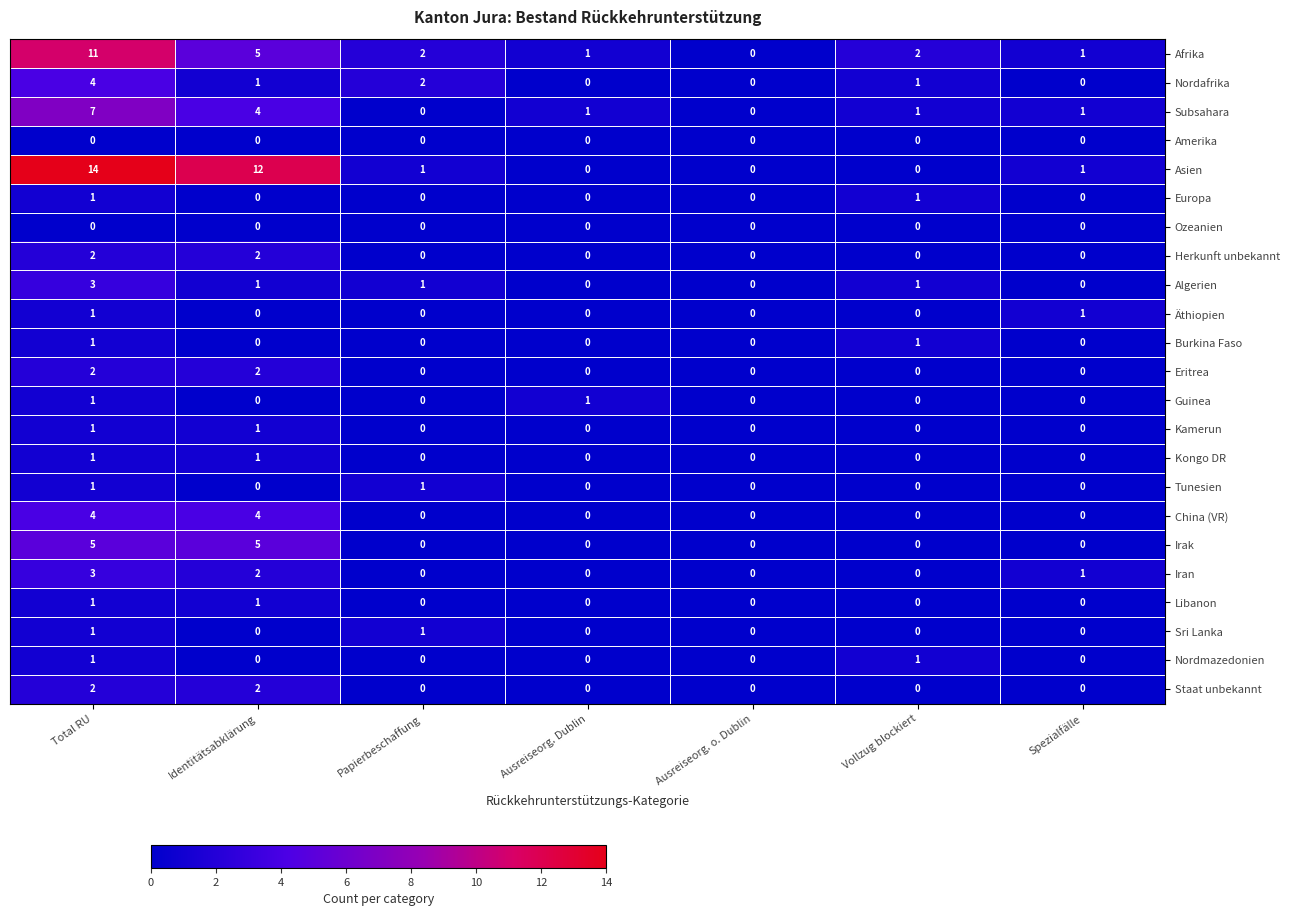

How many data points does each series have?

7